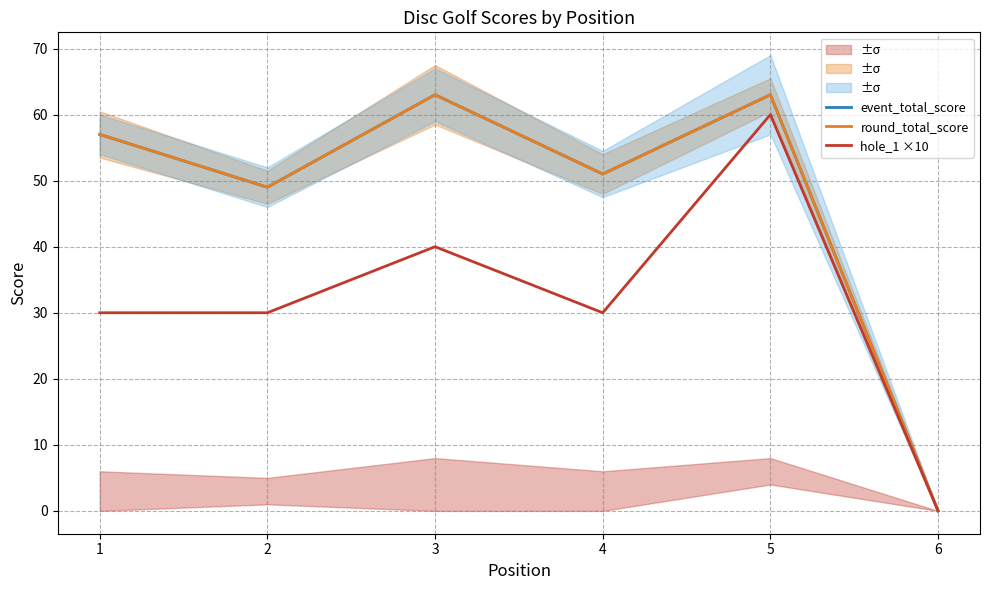

Where is event_total_score nearest to the value 31?

2